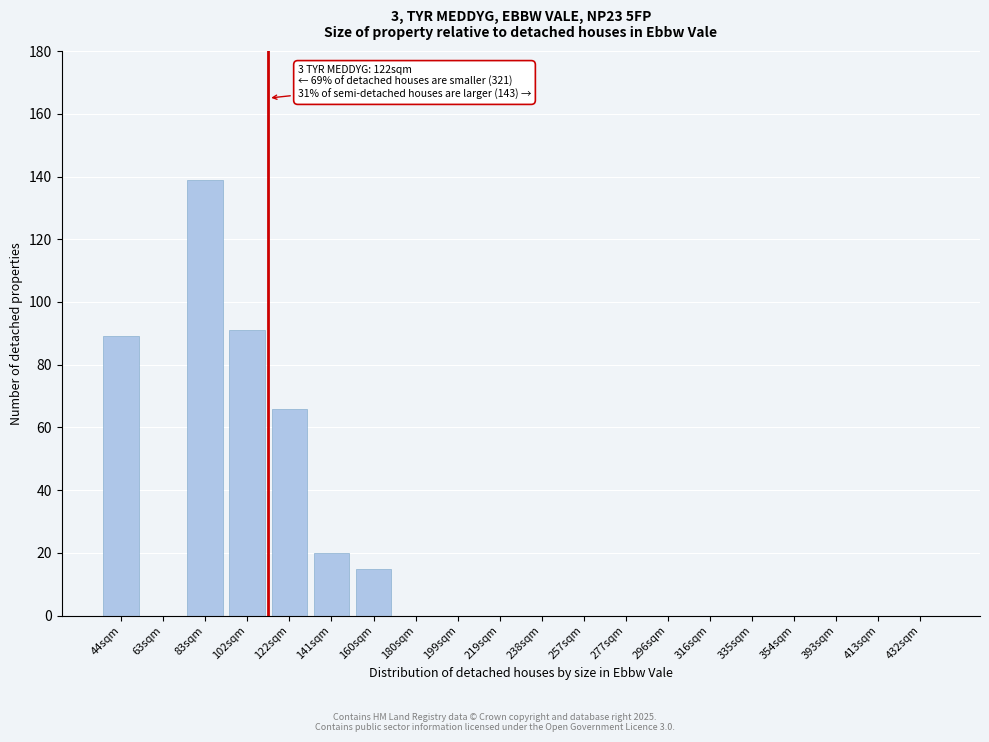

Reading right to left, transcribe all the data shown in this chart.

432sqm=0	413sqm=0	393sqm=0	354sqm=0	335sqm=0	316sqm=0	296sqm=0	277sqm=0	257sqm=0	238sqm=0	219sqm=0	199sqm=0	180sqm=0	160sqm=15	141sqm=20	122sqm=66	102sqm=91	83sqm=139	63sqm=0	44sqm=89